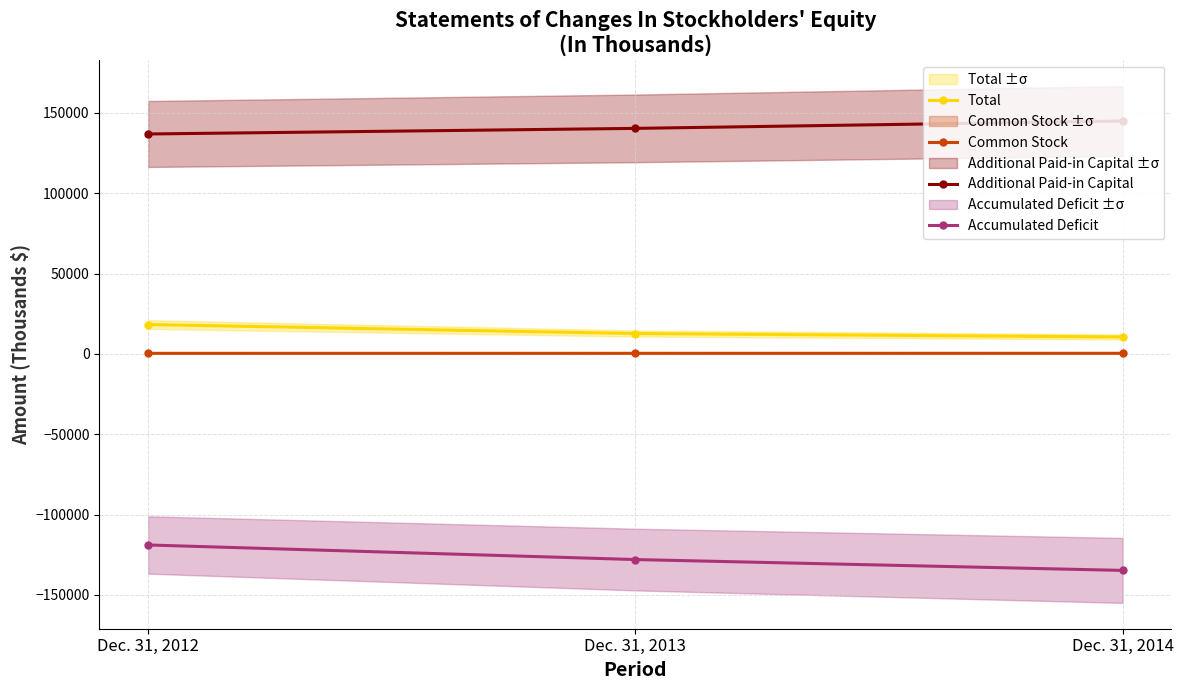

Which series has the largest range (max minus min)?

Accumulated Deficit